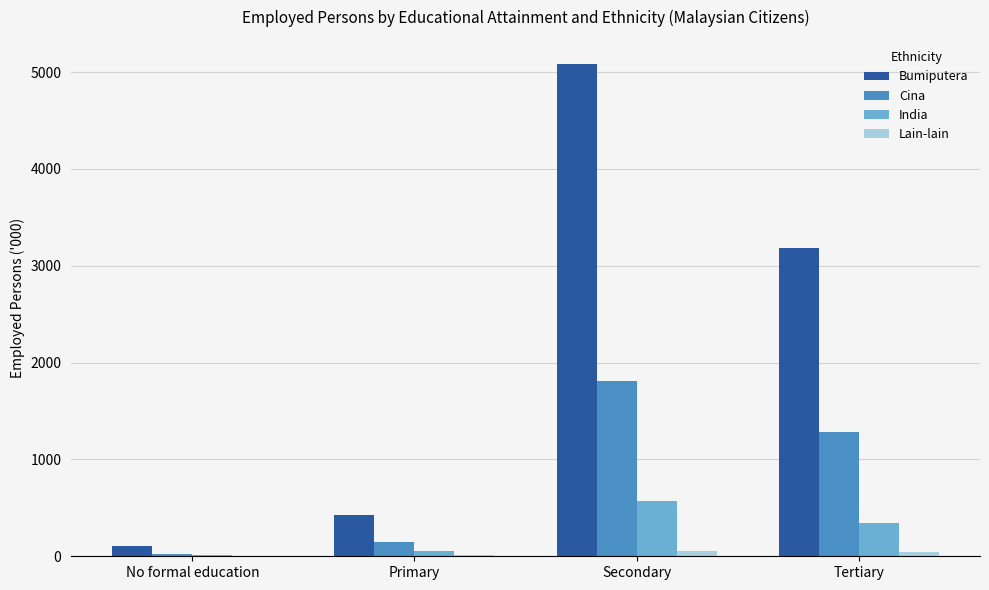

What is the total value across all series at No formal education?

145.6